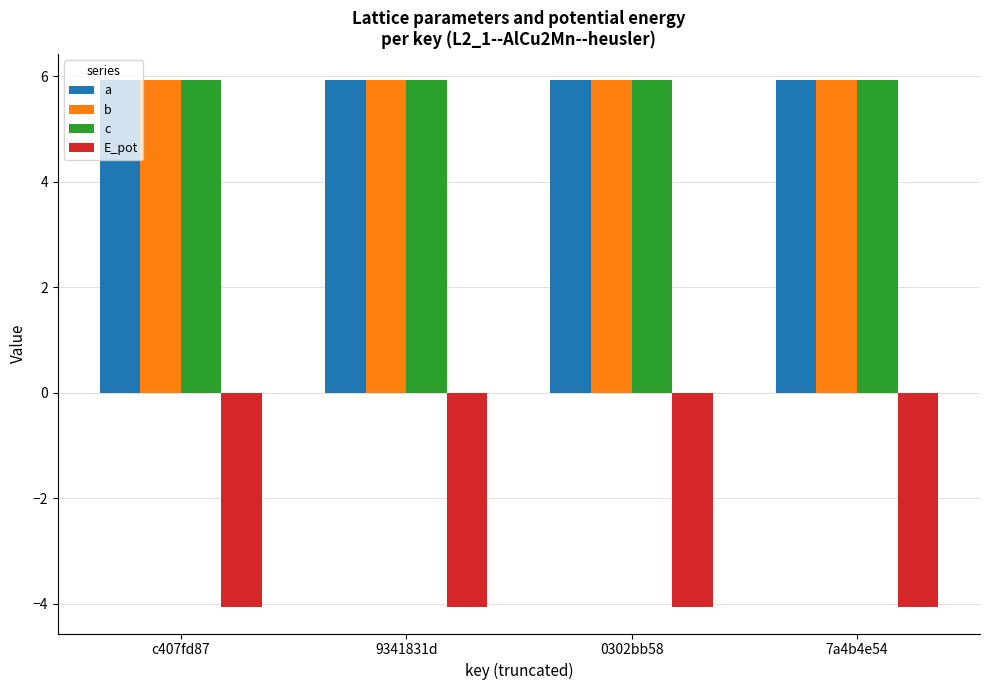

What position from the right is 7a4b4e54?

1